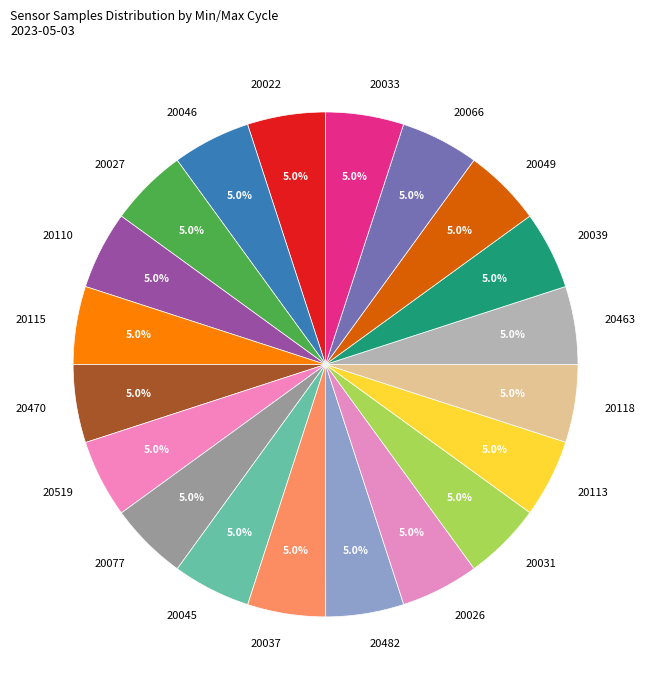

What is the ratio of the value at 20045 to the value at 20118?

1.0